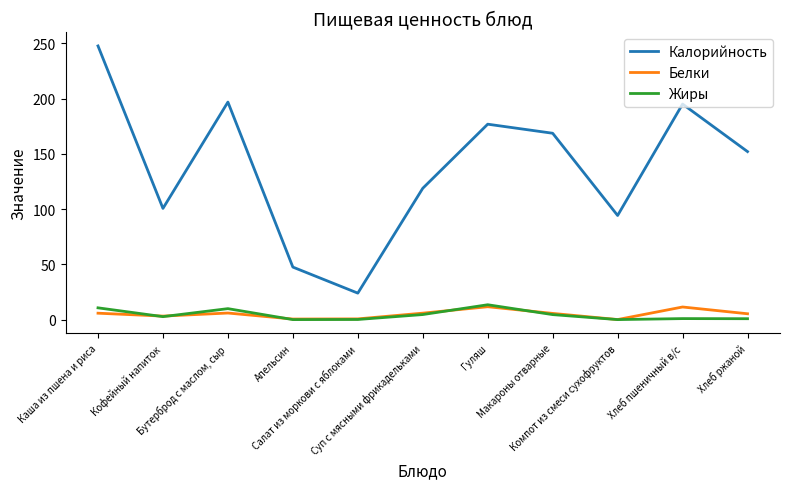

Where is the first local minimum for Жиры?

Кофейный напиток